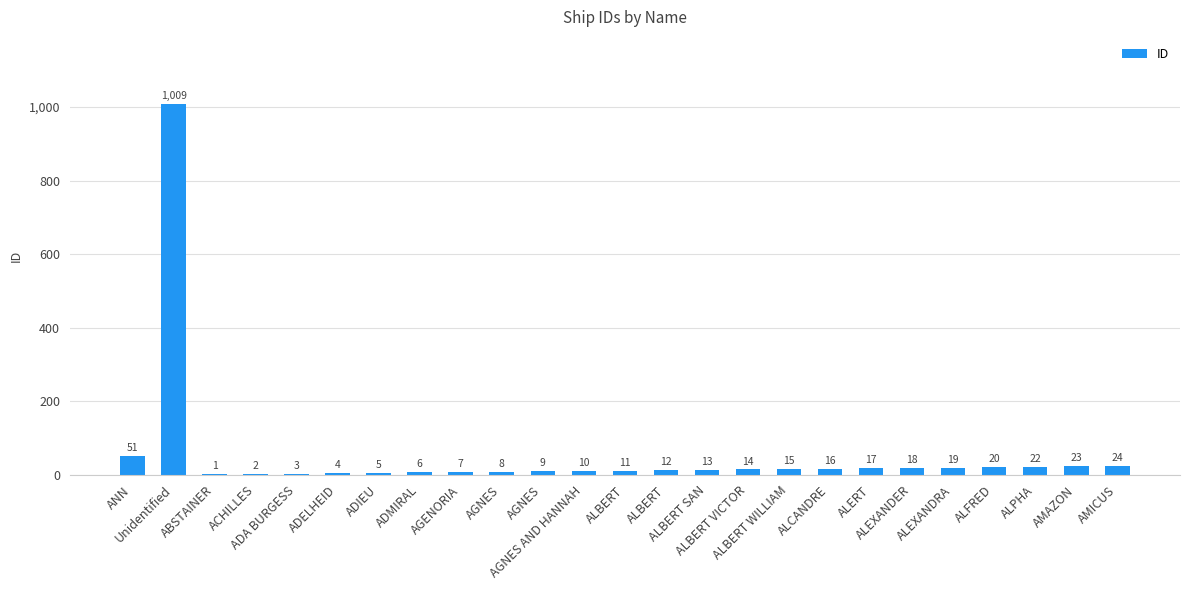

True or false: the data shows 12 at ALERT.

False